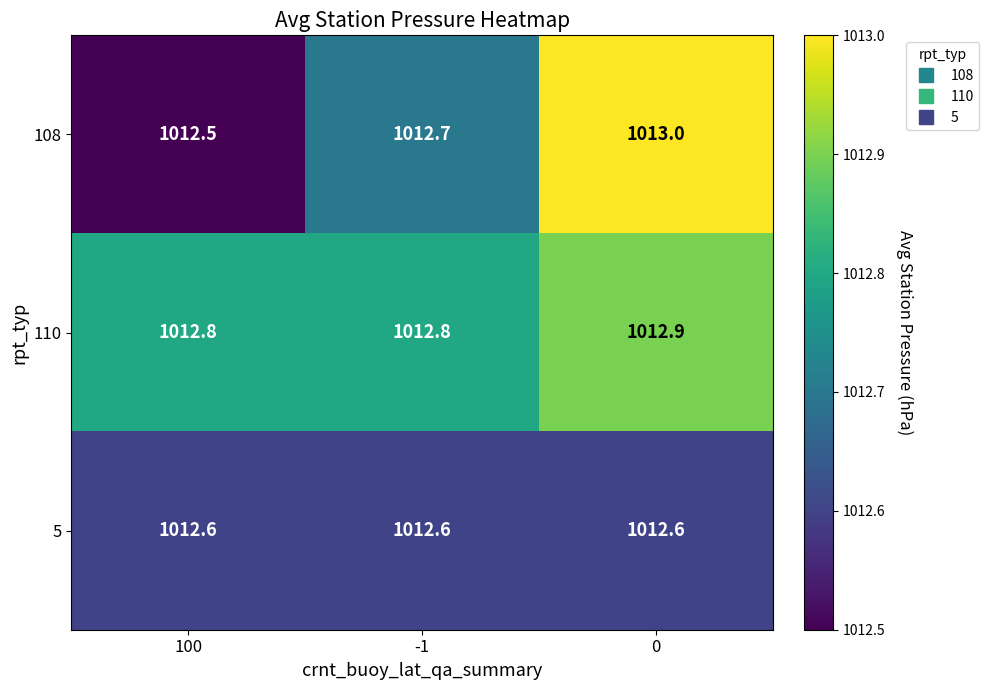

How many categories are shown in the chart?

3